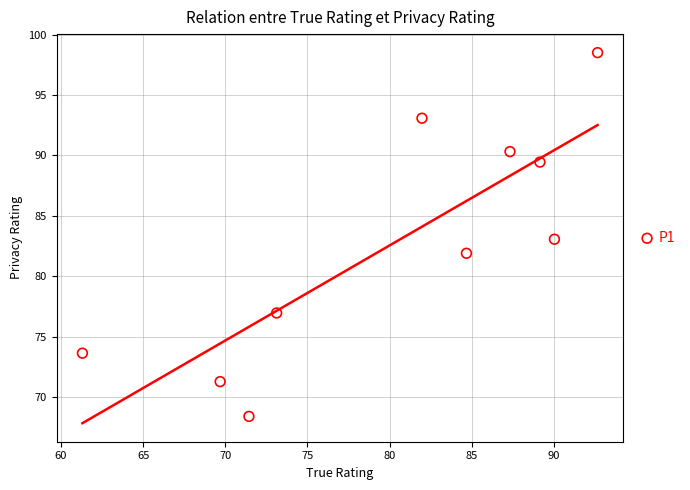

What is the average X value?

80.1